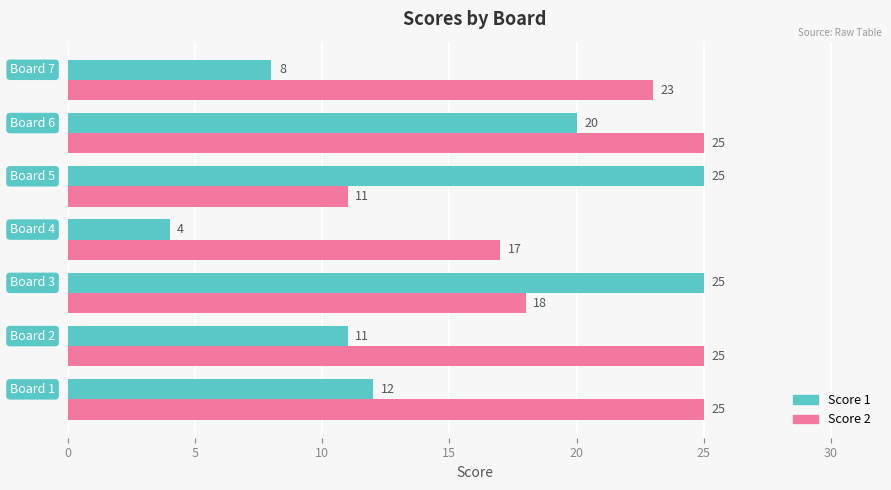

How many categories are shown in the chart?

7